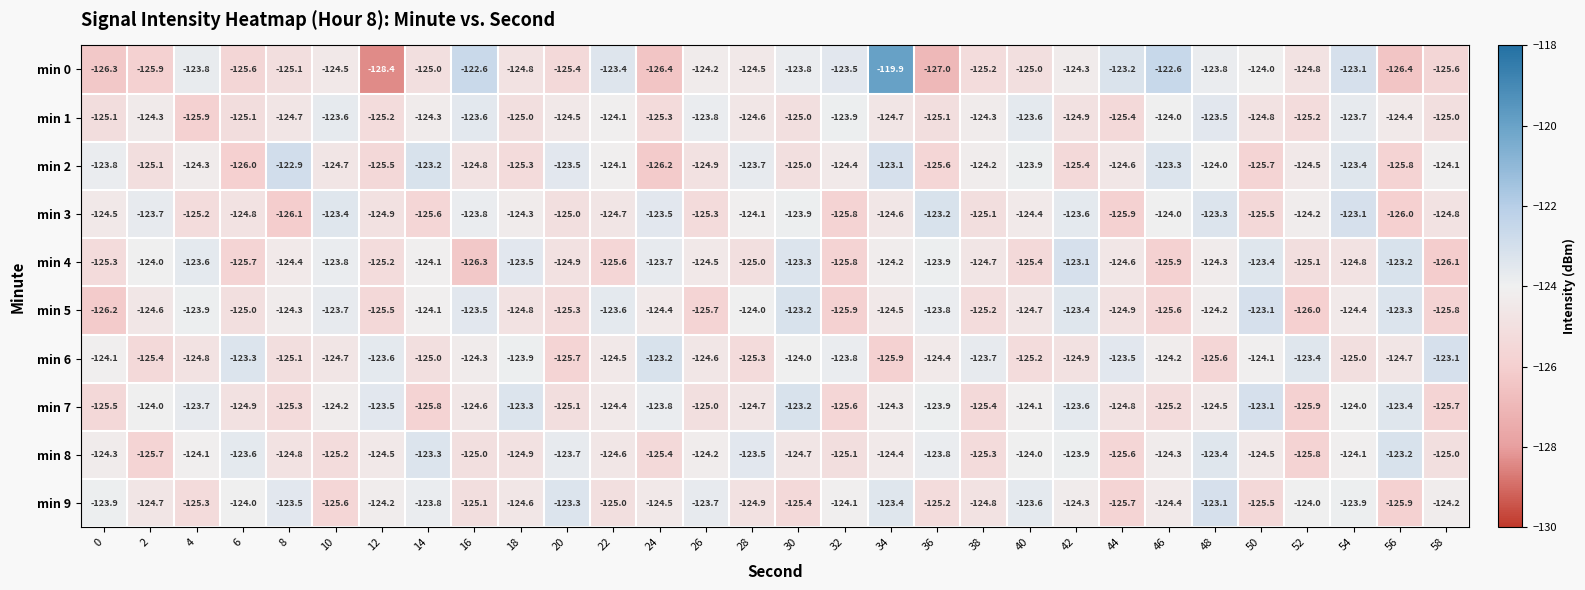

Is it true that min 4 equals -71.8 at 4?

False